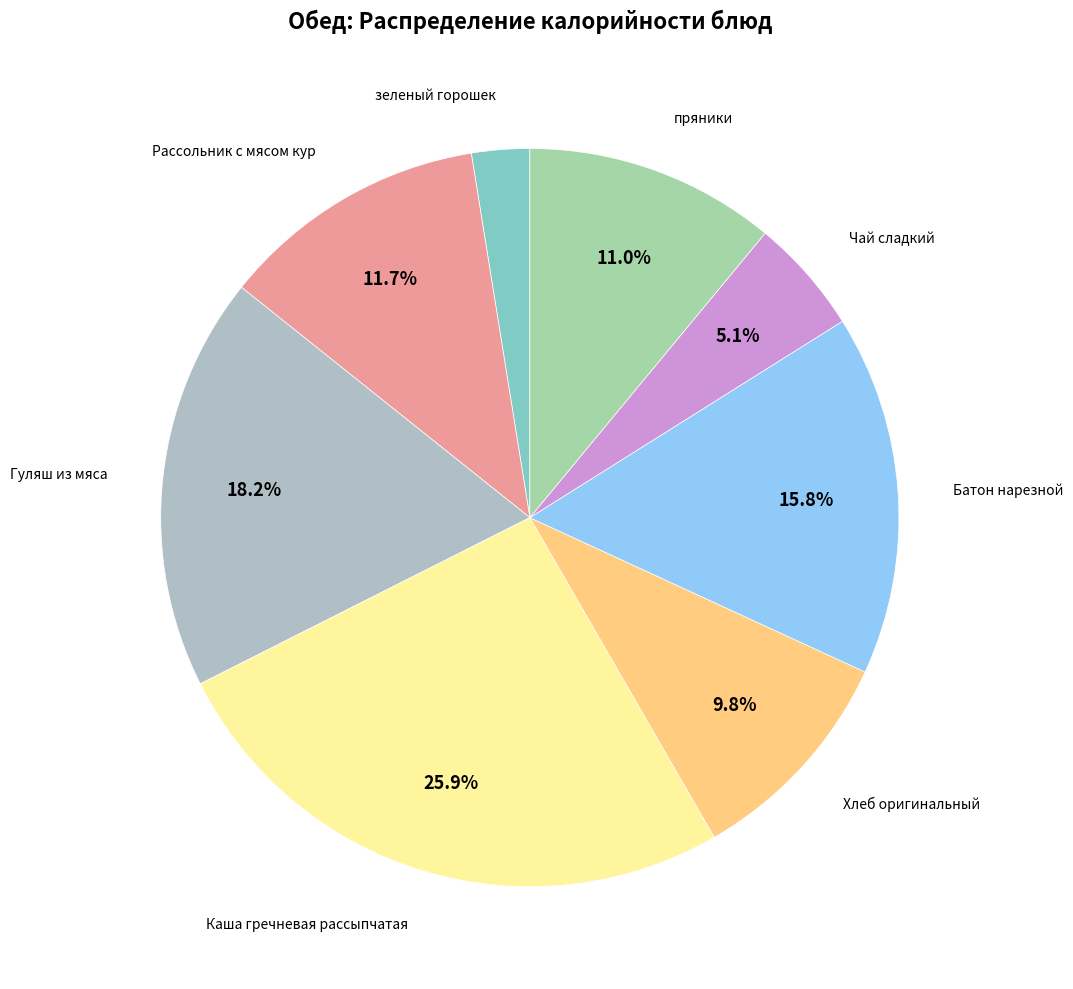

Is it true that Каша гречневая рассыпчатая is 16% of the pie?

False